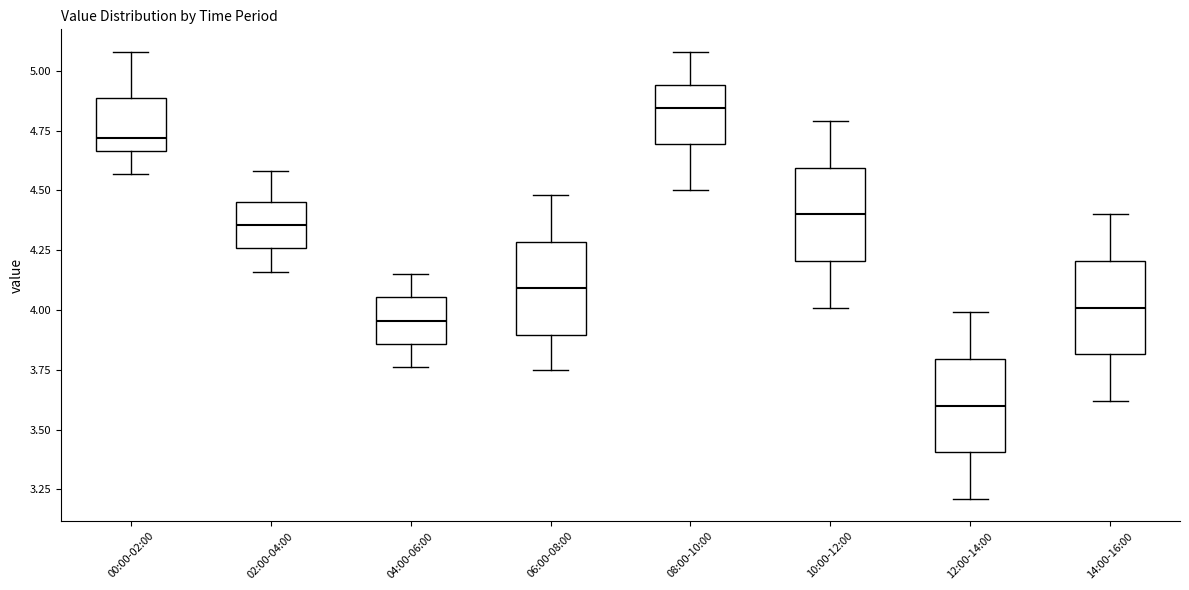

Reading left to right, read every box against the y-axis: the position of its median line, the range the box covers, and the ends of its whiskers. The values are not printed on the chart, so give them approximately, as read against the axis.

00:00-02:00: median 4.70, box 4.65 to 4.90, whiskers 4.55 to 5.10
02:00-04:00: median 4.35, box 4.25 to 4.45, whiskers 4.15 to 4.60
04:00-06:00: median 3.95, box 3.85 to 4.05, whiskers 3.75 to 4.15
06:00-08:00: median 4.10, box 3.90 to 4.30, whiskers 3.75 to 4.50
08:00-10:00: median 4.85, box 4.70 to 4.95, whiskers 4.50 to 5.10
10:00-12:00: median 4.40, box 4.20 to 4.60, whiskers 4.00 to 4.80
12:00-14:00: median 3.60, box 3.40 to 3.80, whiskers 3.20 to 4.00
14:00-16:00: median 4.00, box 3.80 to 4.20, whiskers 3.60 to 4.40